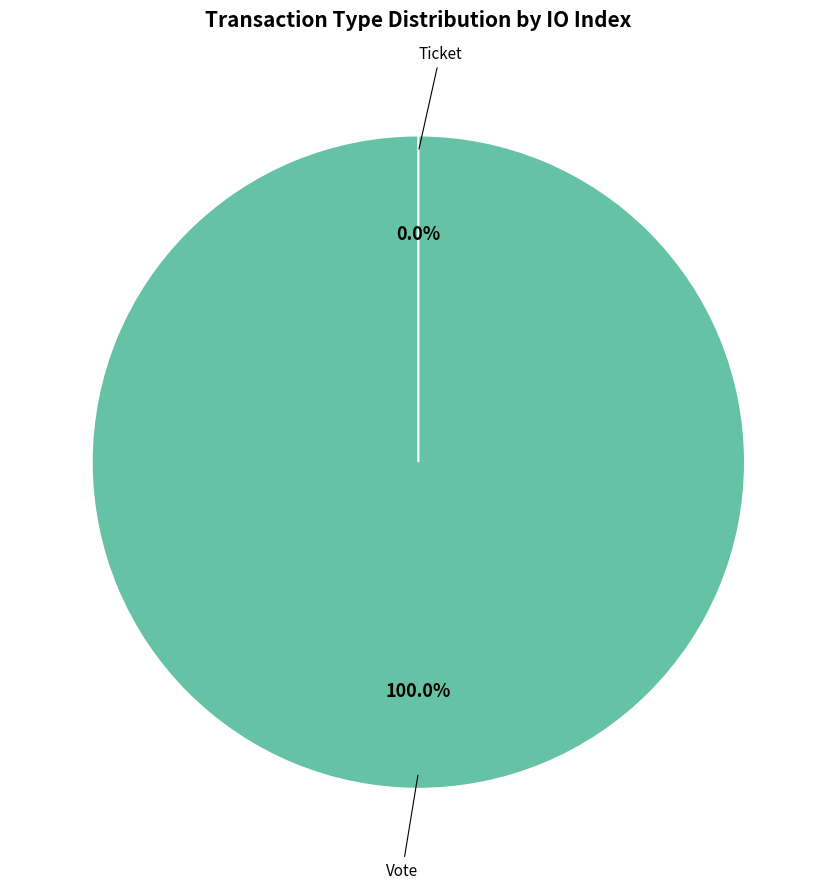

To the nearest percent, what percentage of the pie is Vote?

100%